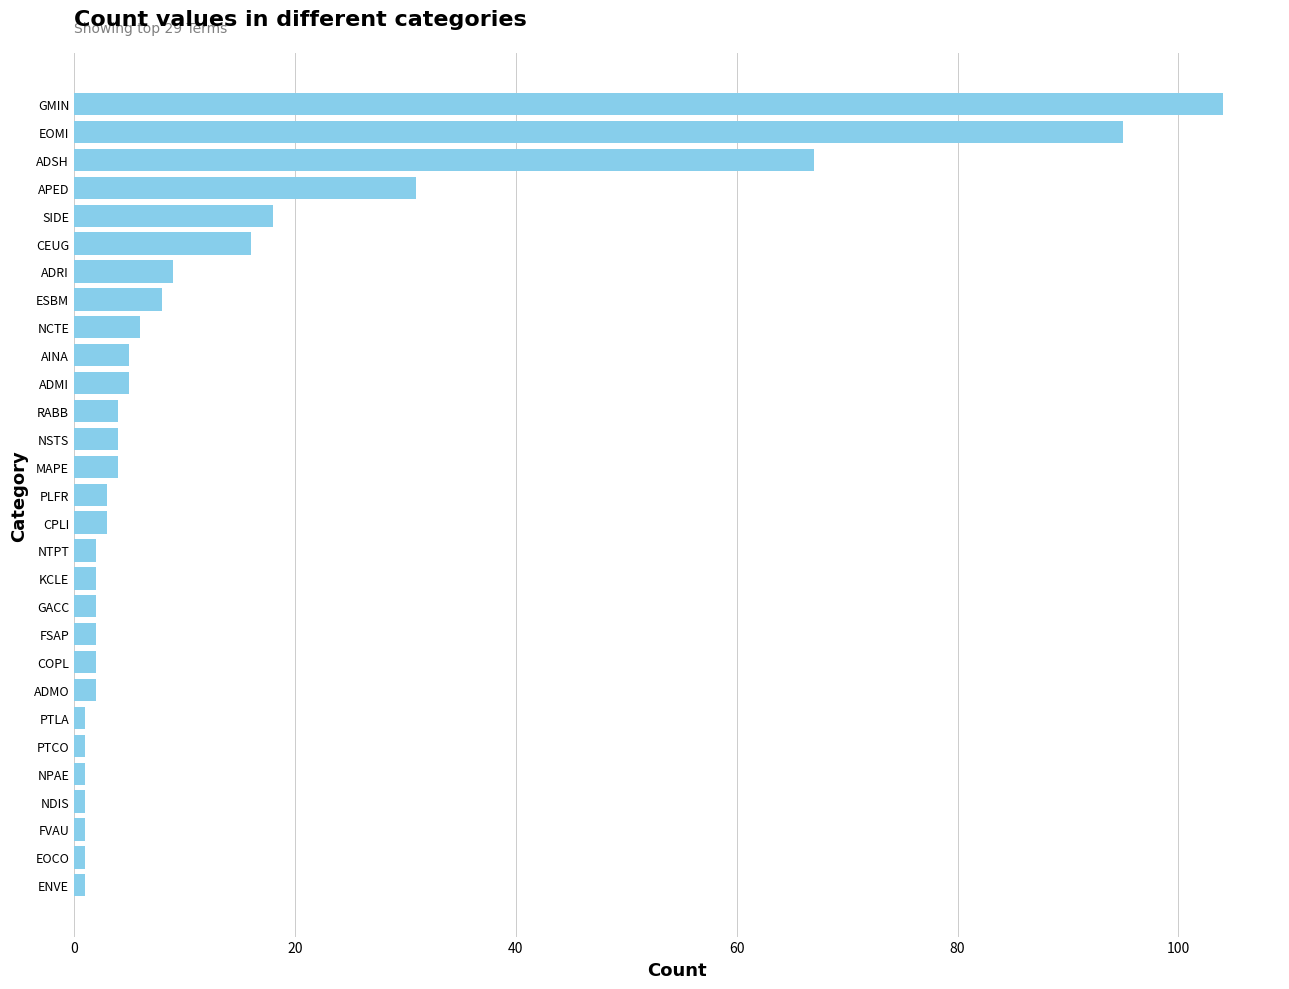

Between APED and AINA, which is larger?

APED